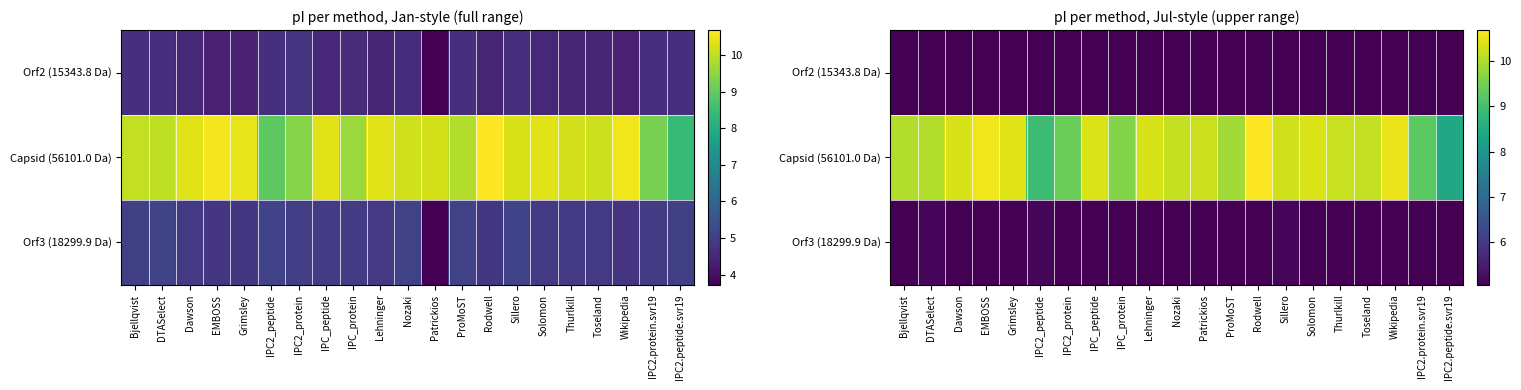

The Orf3 (18299.9 Da) series shows 2.6 at IPC2_peptide. True or false?

False